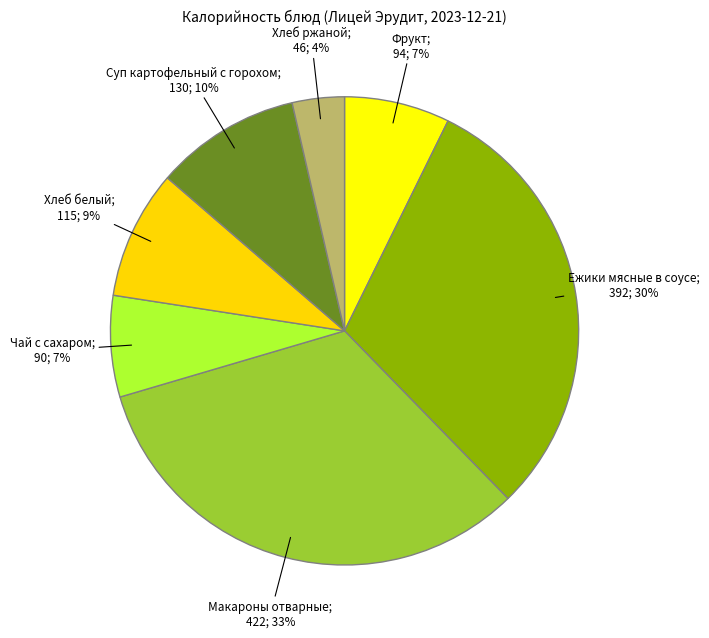

Count the number of slices in the pie.

7